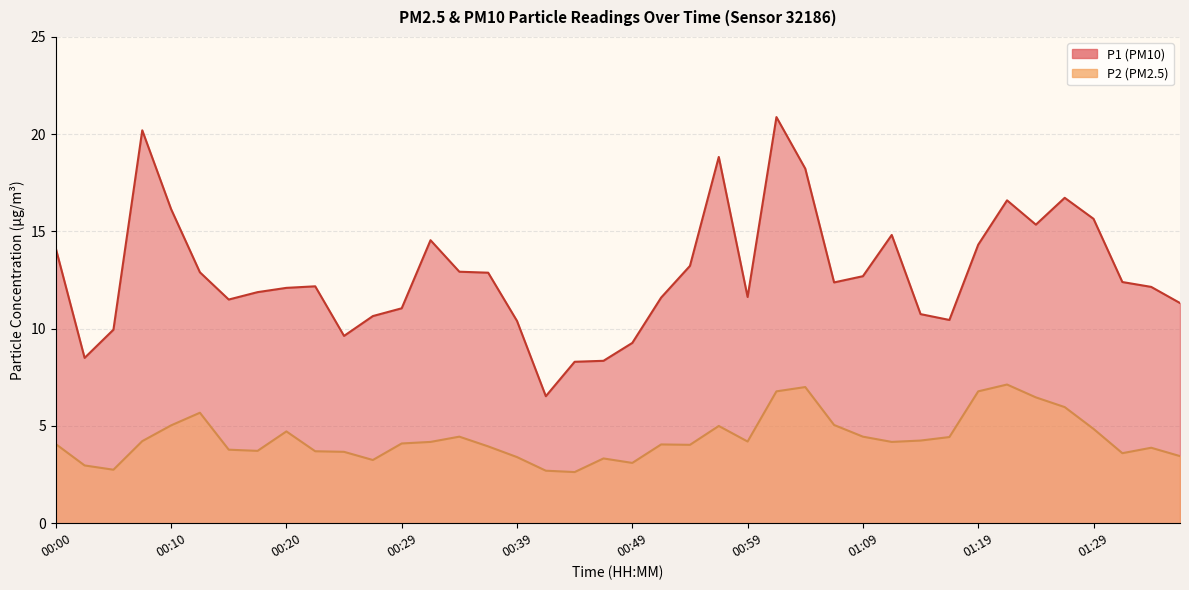

How many interior local peaks does the P1 series have?

8